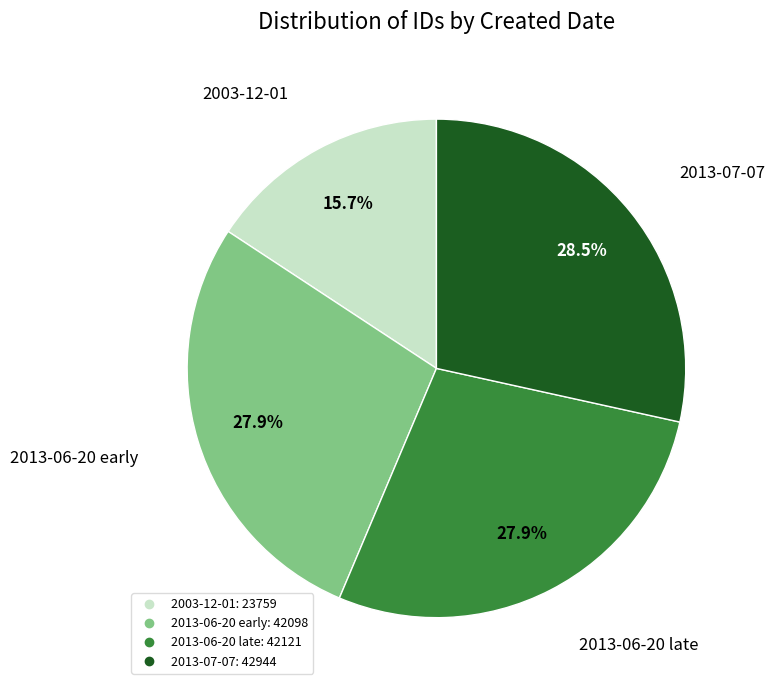

Is there any slice that represents more than half of the pie?

No